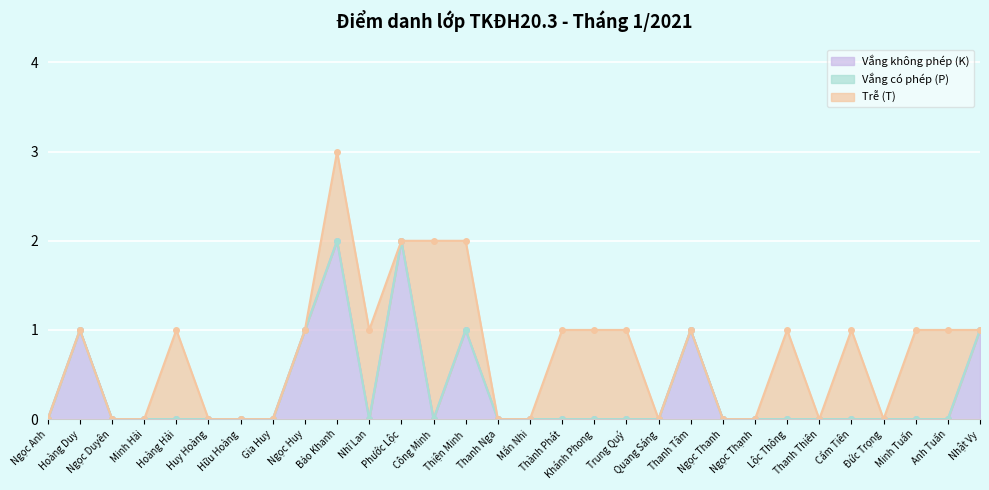

Between Hoàng Hải and Thanh Thiên, which series saw the biggest shift?

Trễ (T)